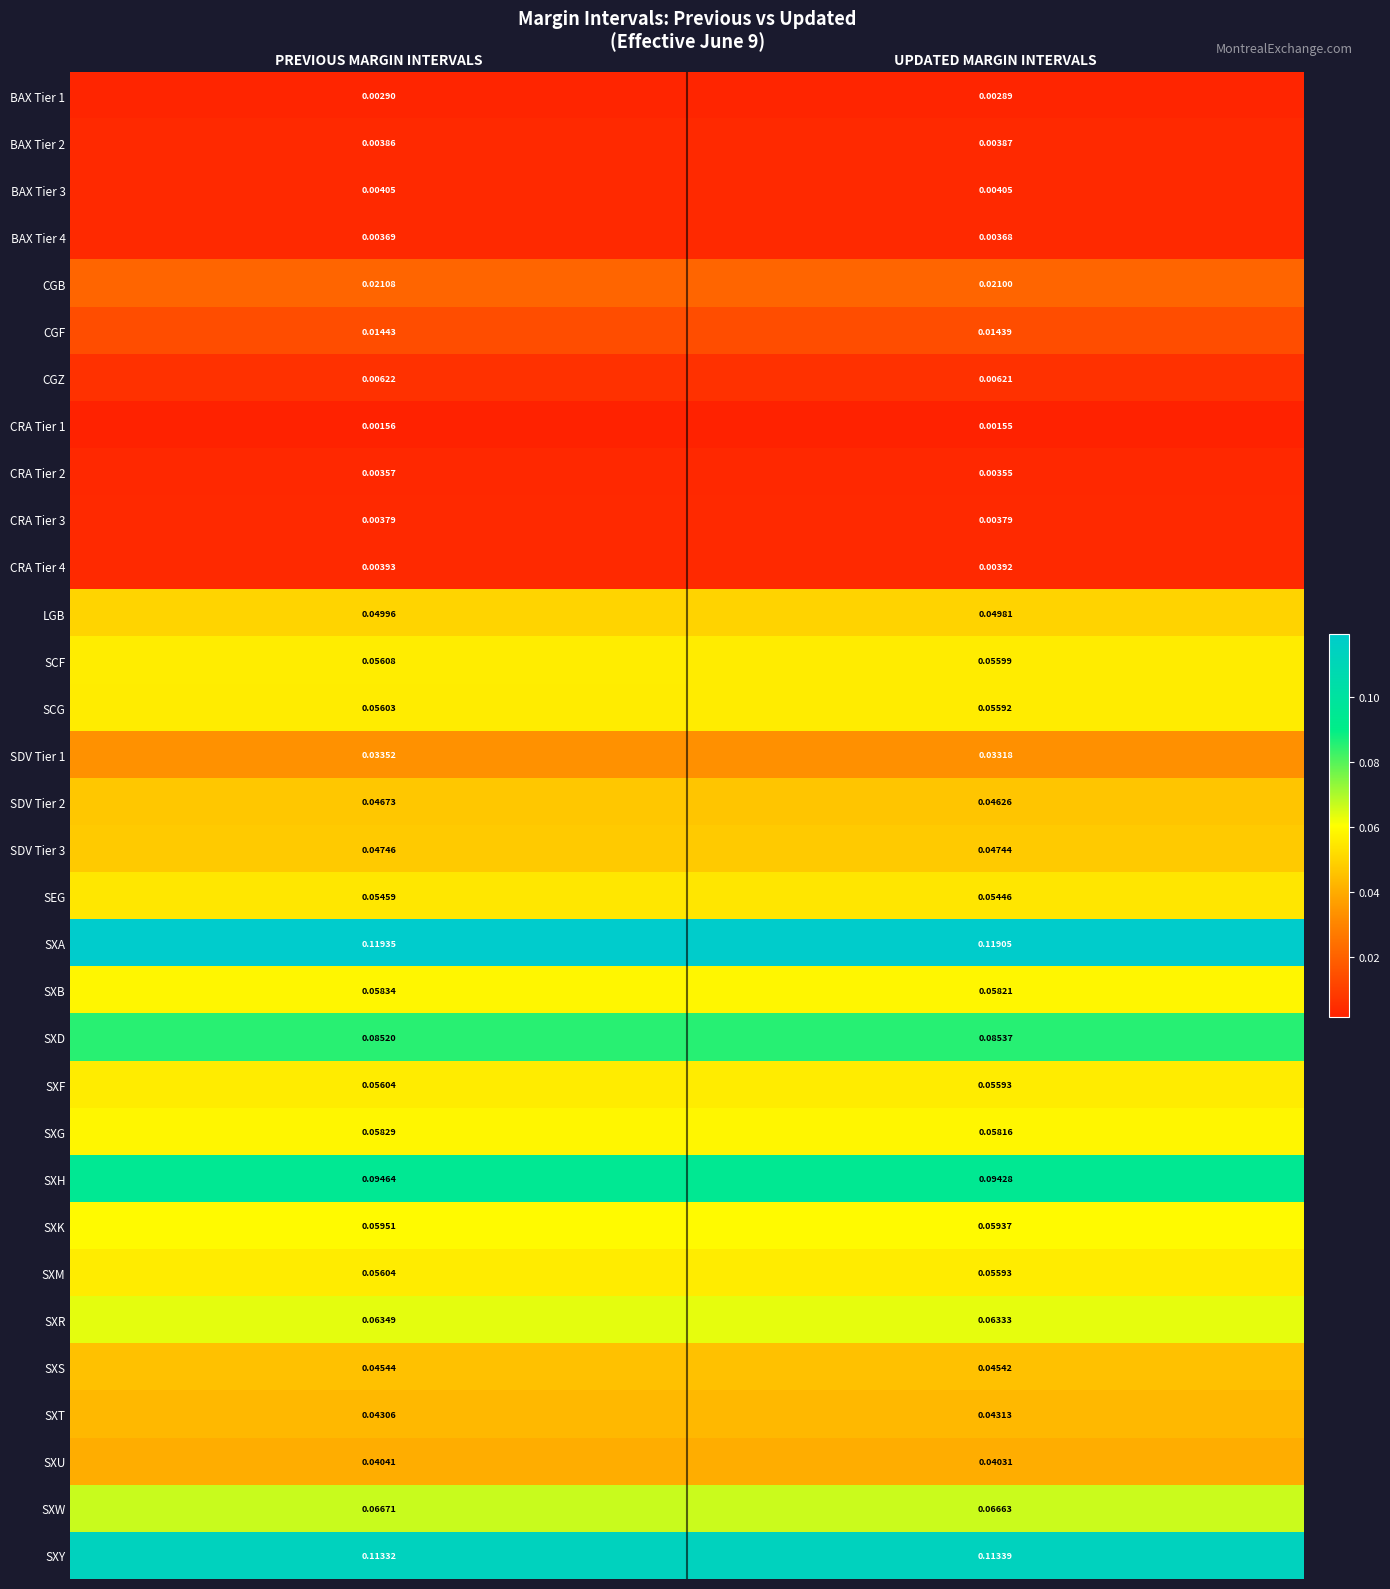

Is the value of CRA Tier 4 at UPDATED MARGIN INTERVALS greater than the value of SXW at PREVIOUS MARGIN INTERVALS?

No